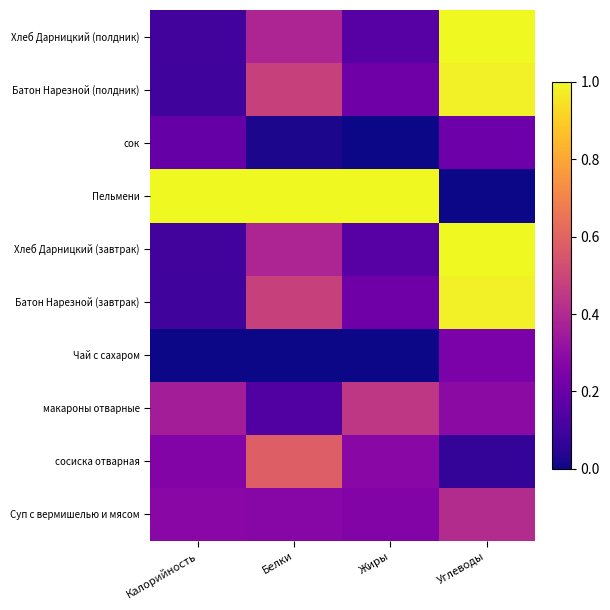

At which category is the sum across all series the highest?

Углеводы